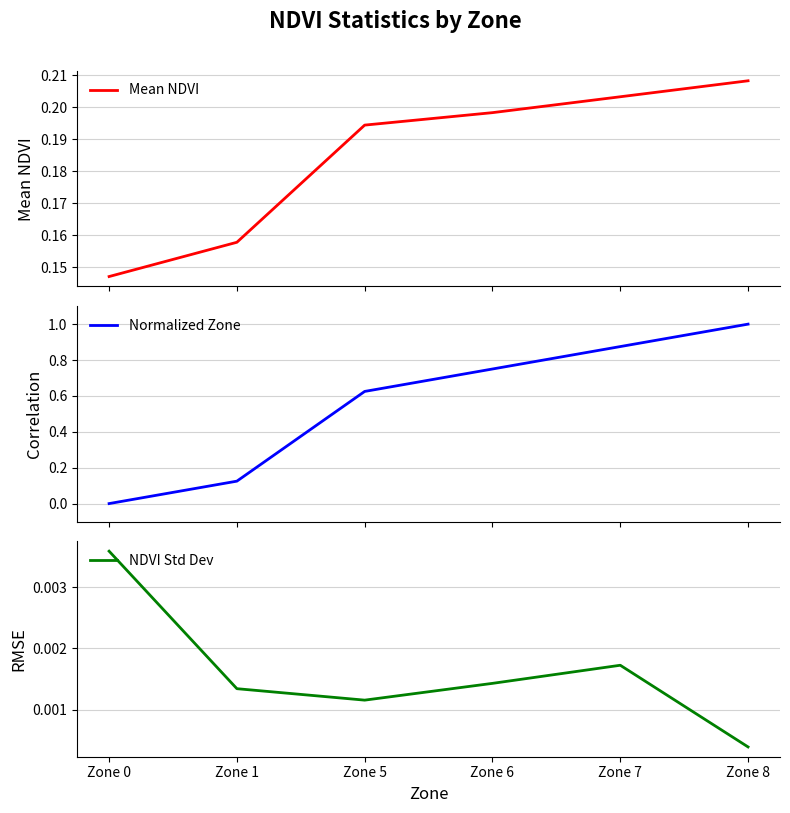

True or false: NDVI Std Dev and Mean NDVI cross at least once.

False